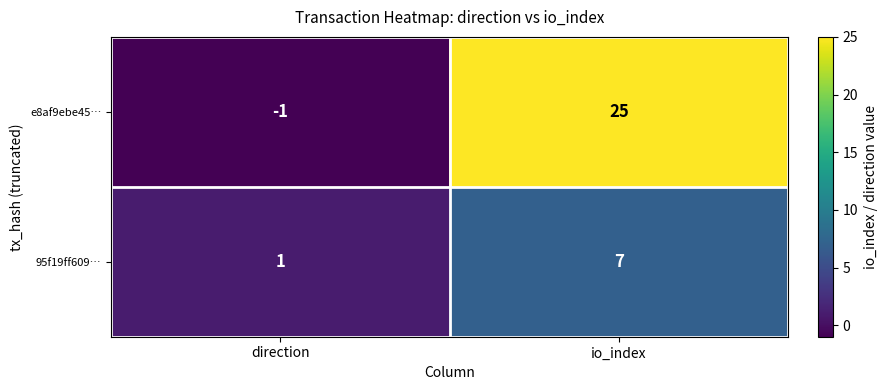

Where is e8af9ebe45… nearest to the value 12?

direction